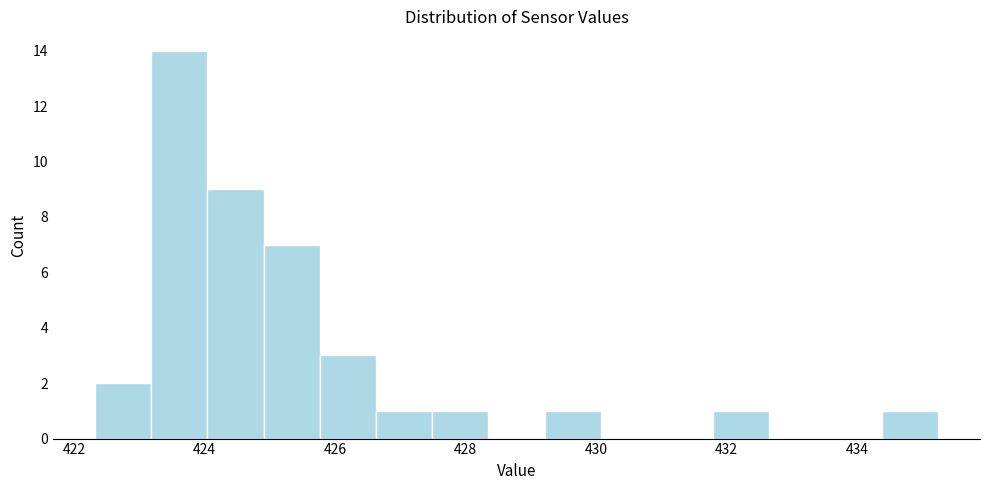

Over which range of the x-axis is the bar tallest?

423.2 to 424.0